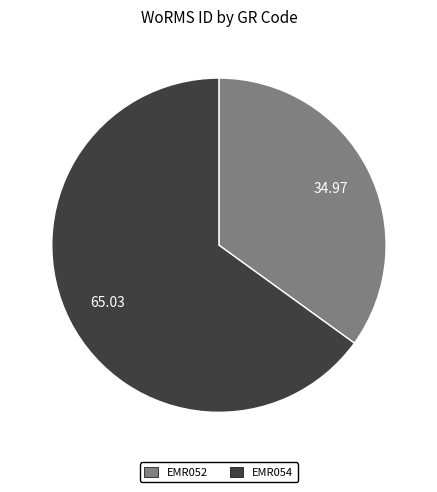

Is it true that EMR052 is 35% of the pie?

True